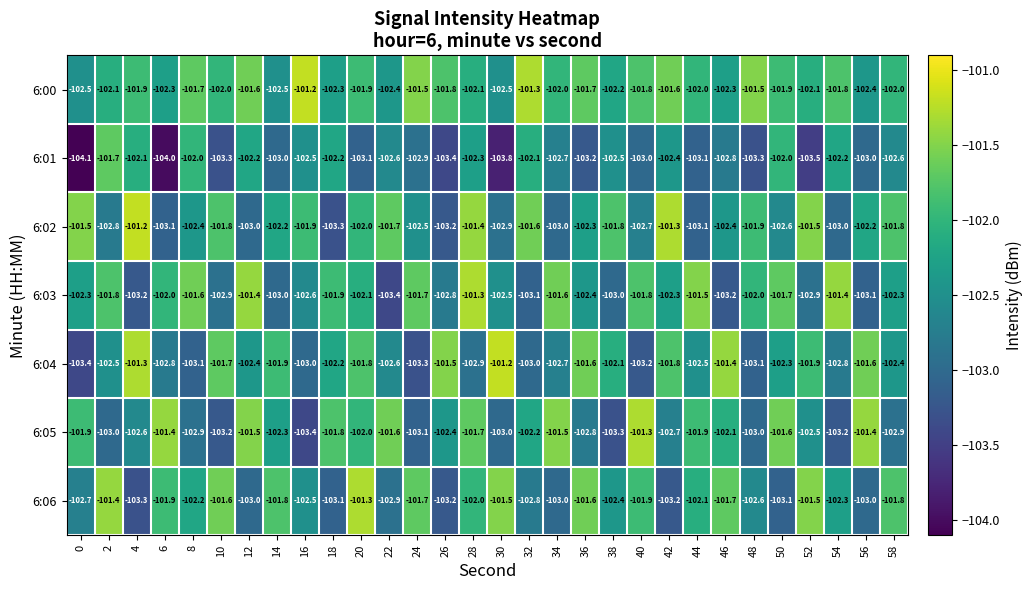

Between 4 and 52, which series saw the biggest shift?

6:06